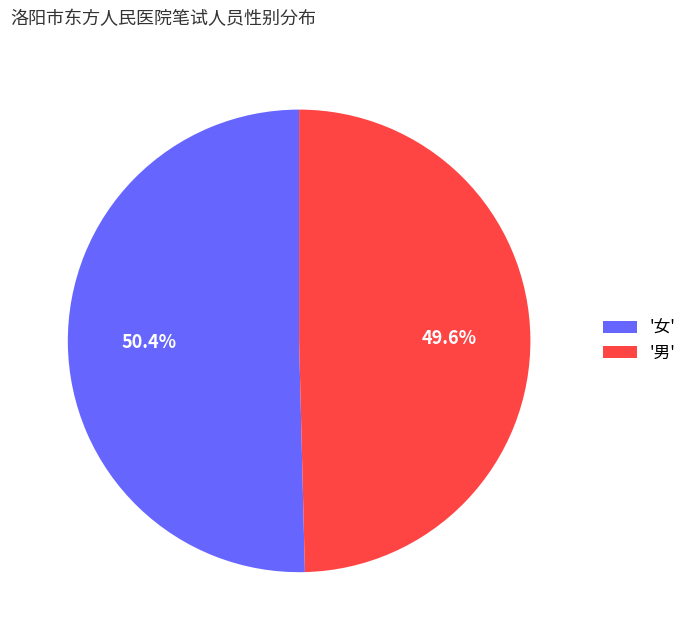

How many slices are in this pie chart?

2